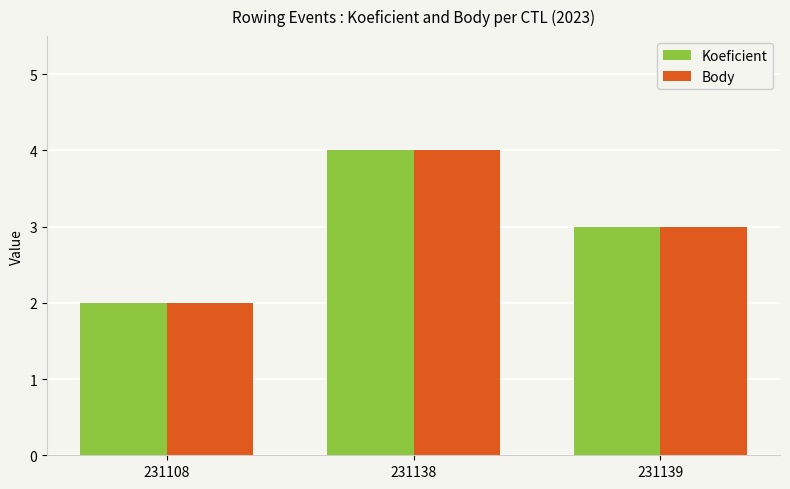

What is the maximum value for Body?

4